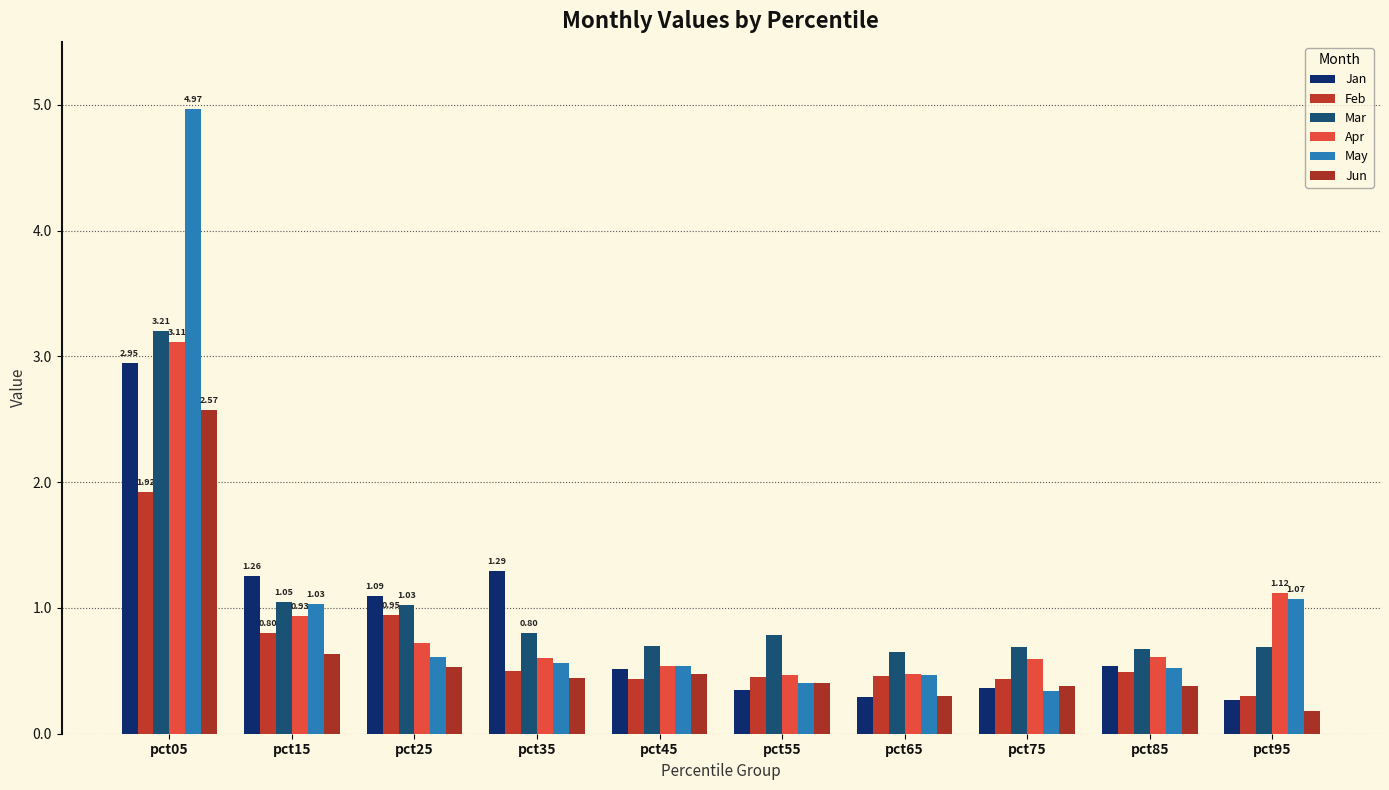

List the series in order of their peak value, highest first.

May, Mar, Apr, Jan, Jun, Feb